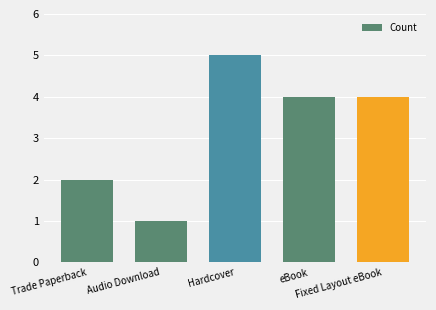

What is the label of the 5th bar from the left?

Fixed Layout eBook